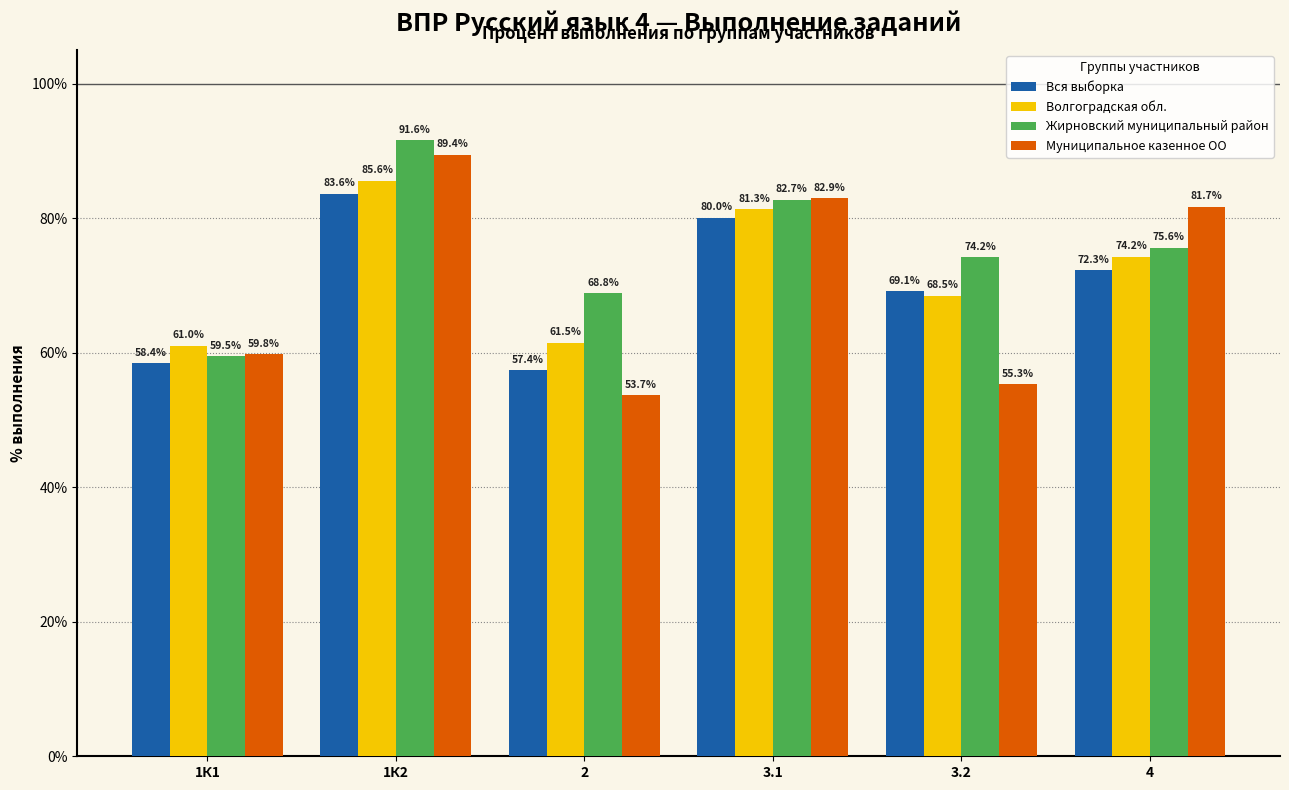

What is the sum of all Жирновский муниципальный район values?

452.4